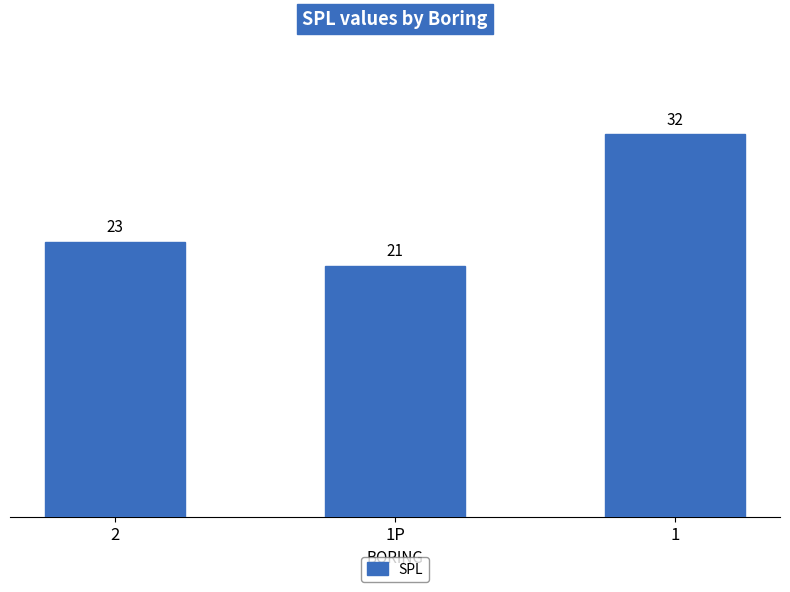

Does the chart contain stacked bars?

No